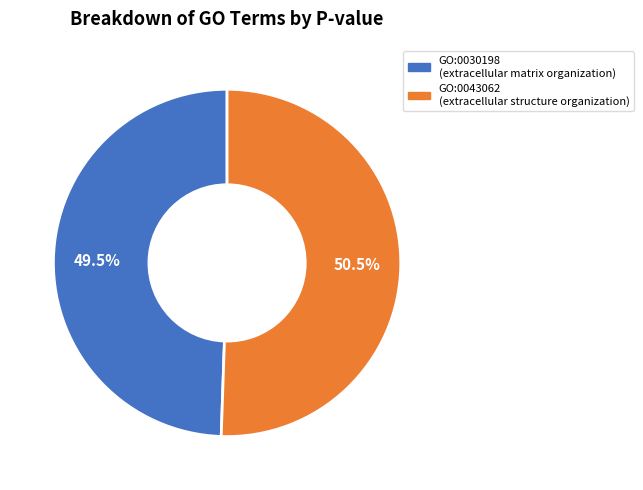

Rank the categories by value from lowest to highest.

GO:0030198, GO:0043062